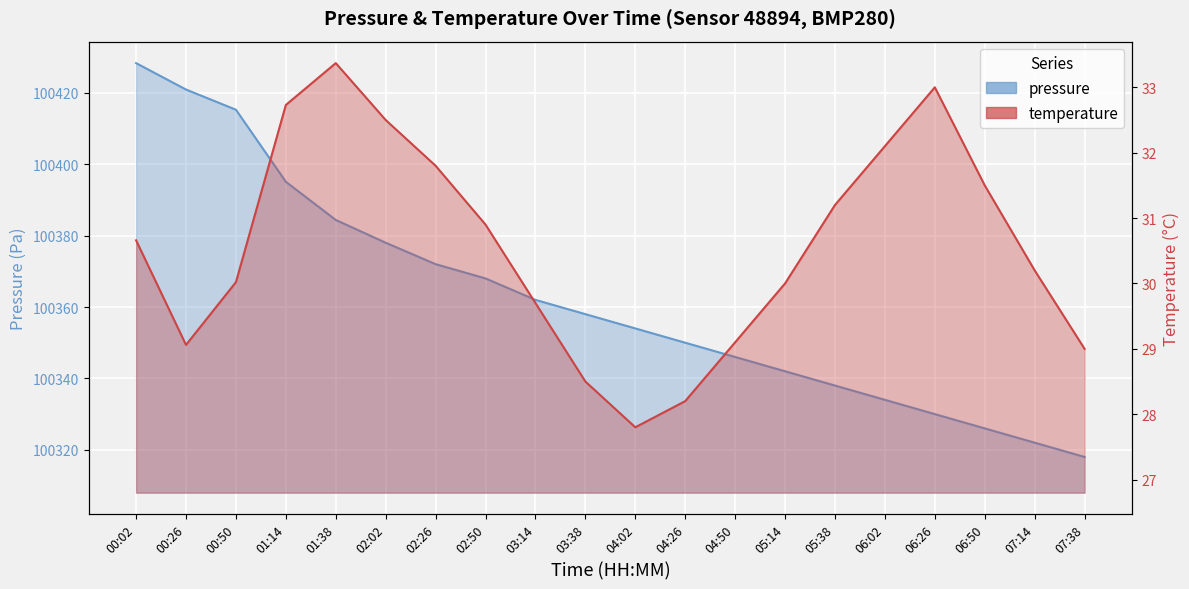

Rank the categories by temperature value from highest to lowest.

01:38, 06:26, 01:14, 02:02, 06:02, 02:26, 06:50, 05:38, 02:50, 00:02, 07:14, 00:50, 05:14, 03:14, 04:50, 00:26, 07:38, 03:38, 04:26, 04:02